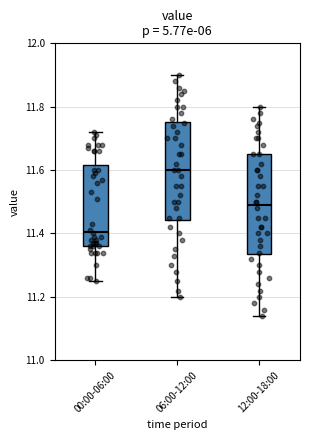

Where does the median line of the box for 06:00-12:00 sit on the y-axis? The values are not printed on the chart, so give them approximately, as read against the axis.

11.60